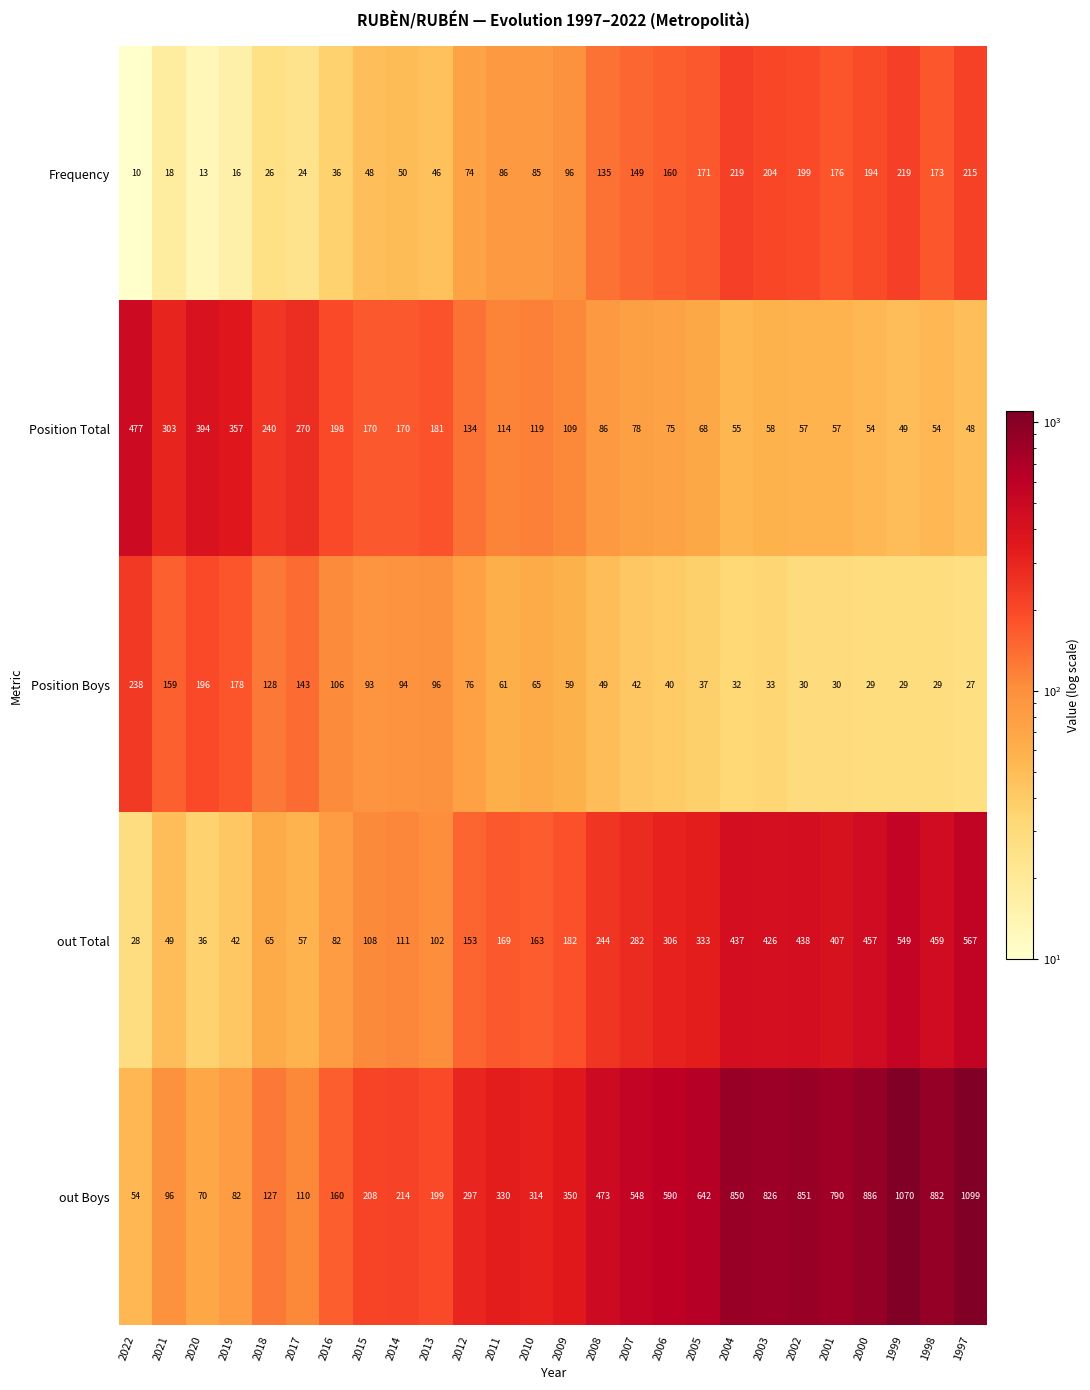

What is the total value across all series at 1998?

1597